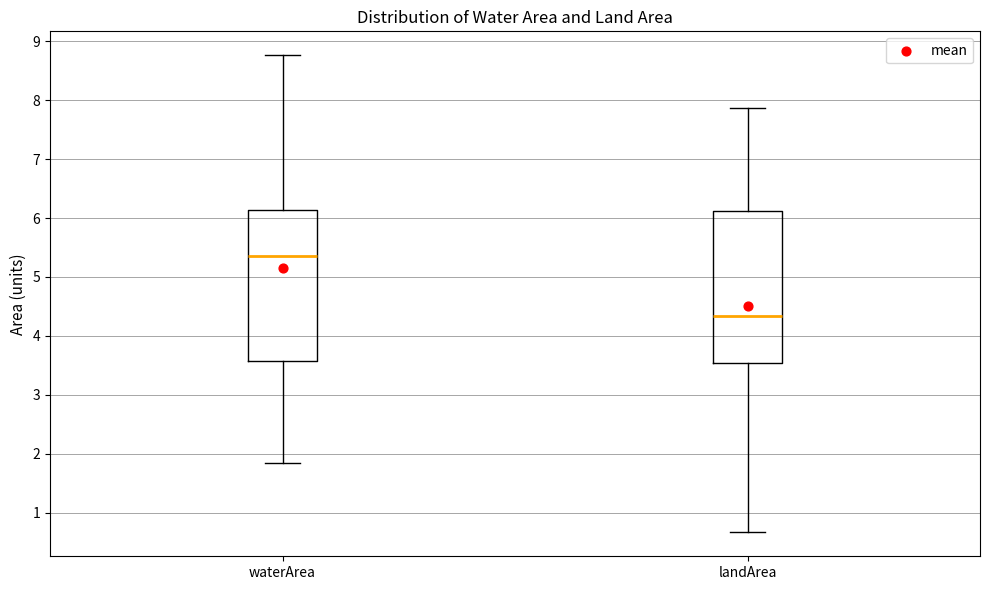

Reading left to right, read every box against the y-axis: the position of its median line, the range the box covers, and the ends of its whiskers. The values are not printed on the chart, so give them approximately, as read against the axis.

waterArea: median 5.4, box 3.6 to 6.1, whiskers 1.8 to 8.8
landArea: median 4.3, box 3.5 to 6.1, whiskers 0.7 to 7.9